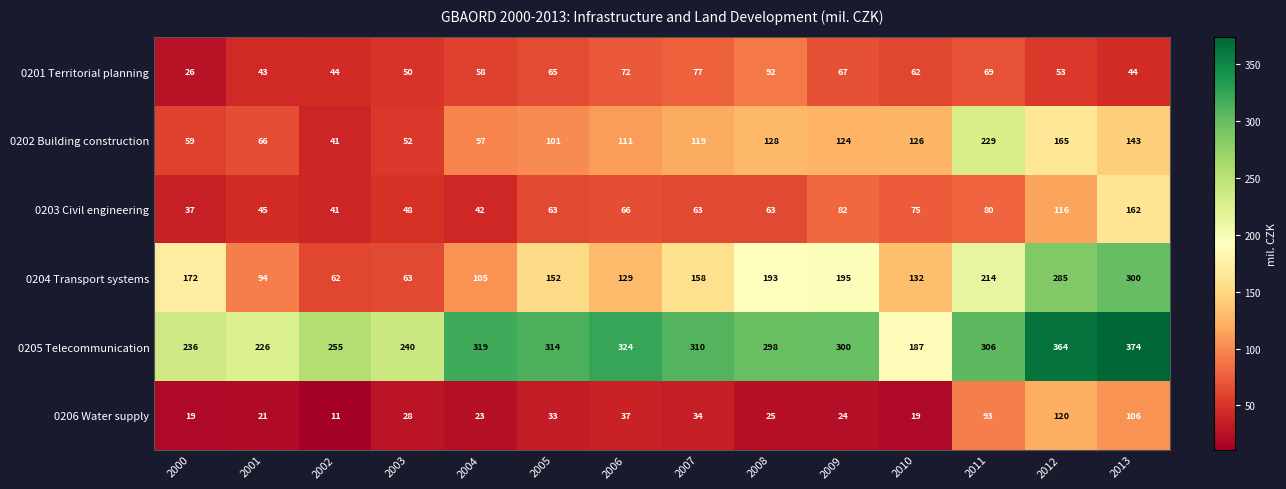

At how many categories does at least one series exceed 178?

14